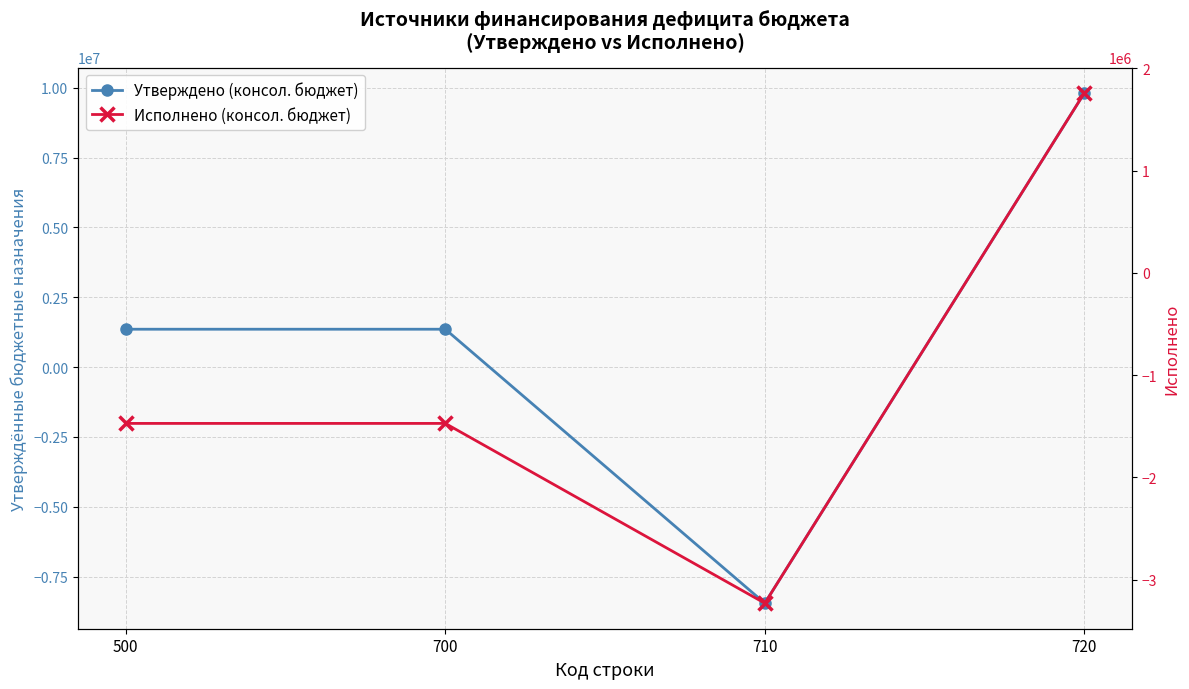

Is it true that Утверждено (консол. бюджет) equals -13313780.4 at 710?

False